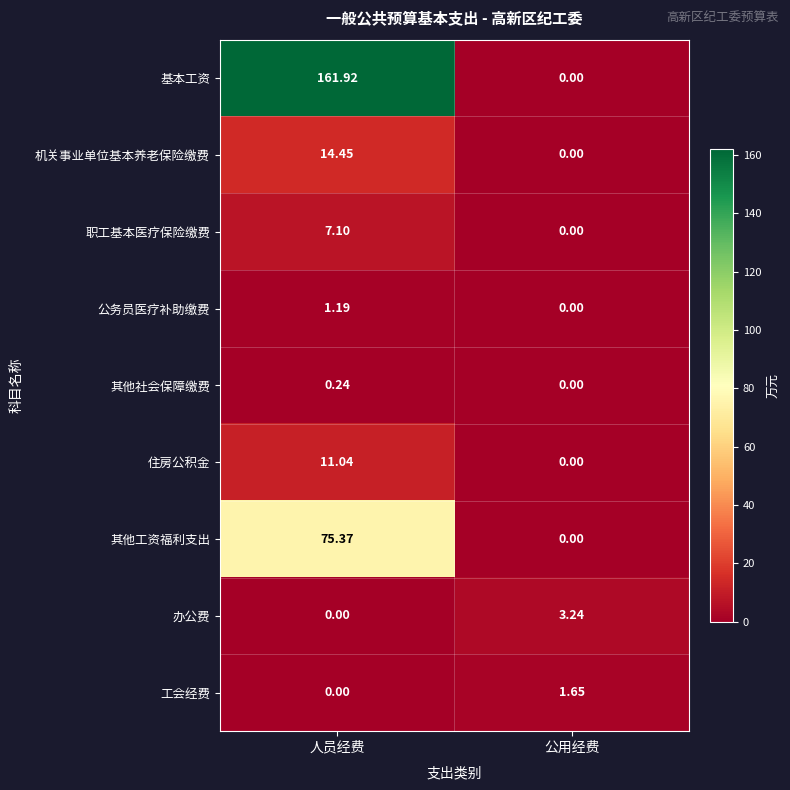

List the series in order of their peak value, highest first.

基本工资, 其他工资福利支出, 机关事业单位基本养老保险缴费, 住房公积金, 职工基本医疗保险缴费, 办公费, 工会经费, 公务员医疗补助缴费, 其他社会保障缴费